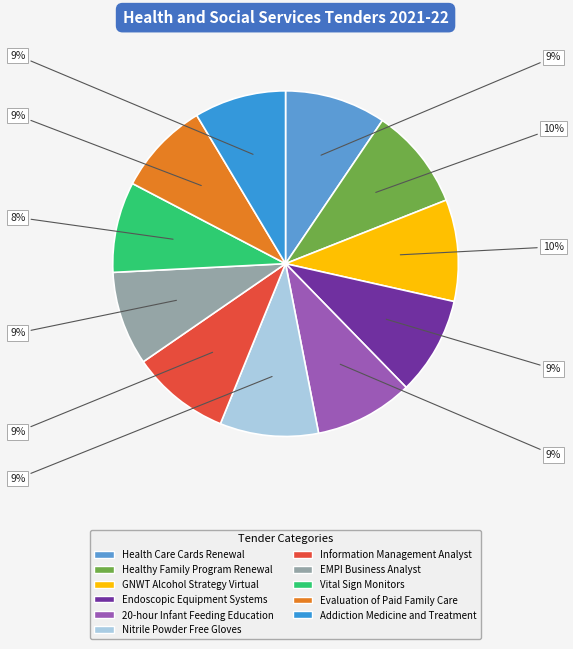

To the nearest percent, what is the combined percentage of 20-hour Infant Feeding Education and Endoscopic Equipment Systems?

18%